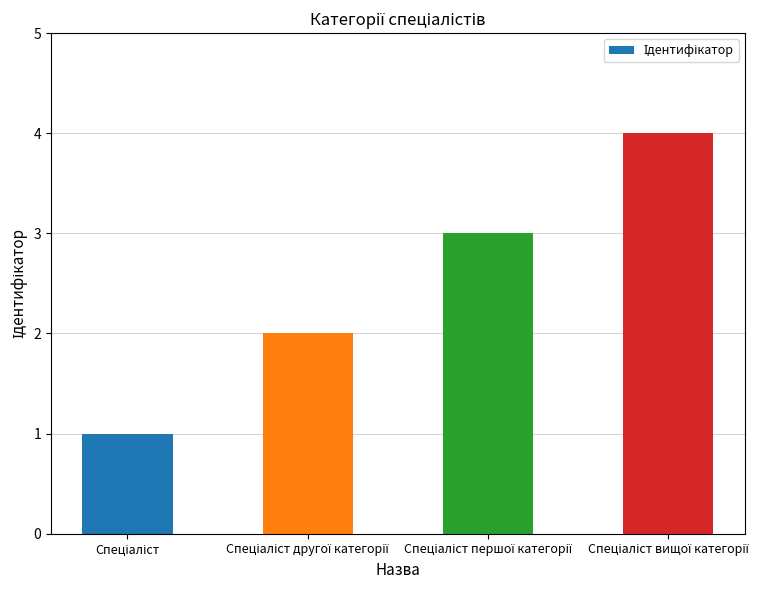

What is the maximum value shown in the chart?

4